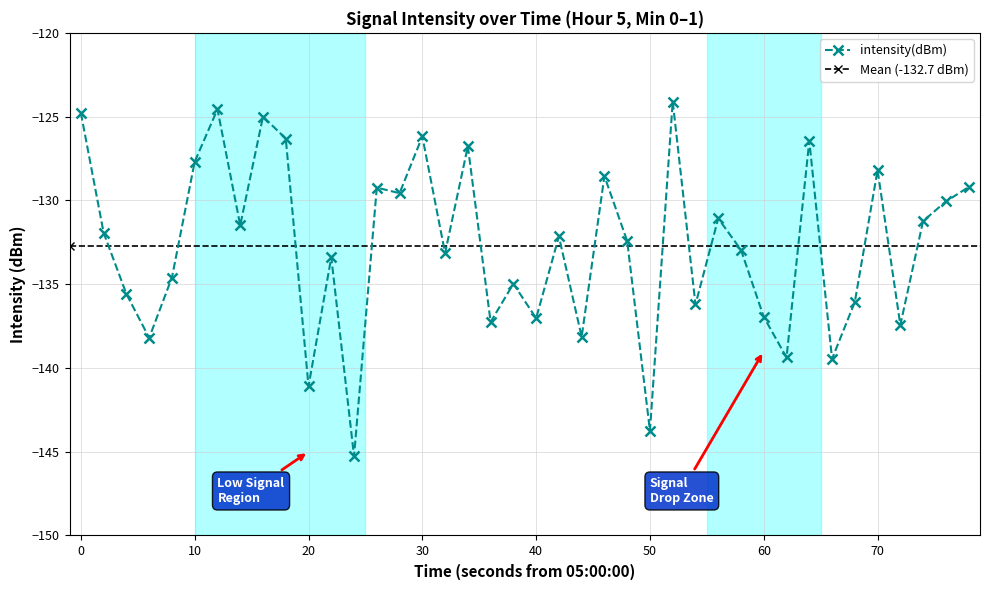

How many interior local peaks (higher than both neighbors) does the data have?

13